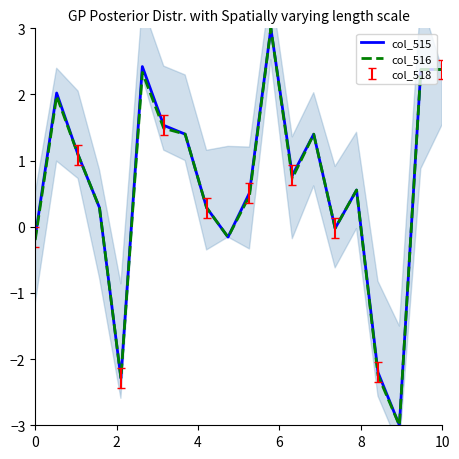

True or false: col_515 has more than 0 interior local peaks.

True